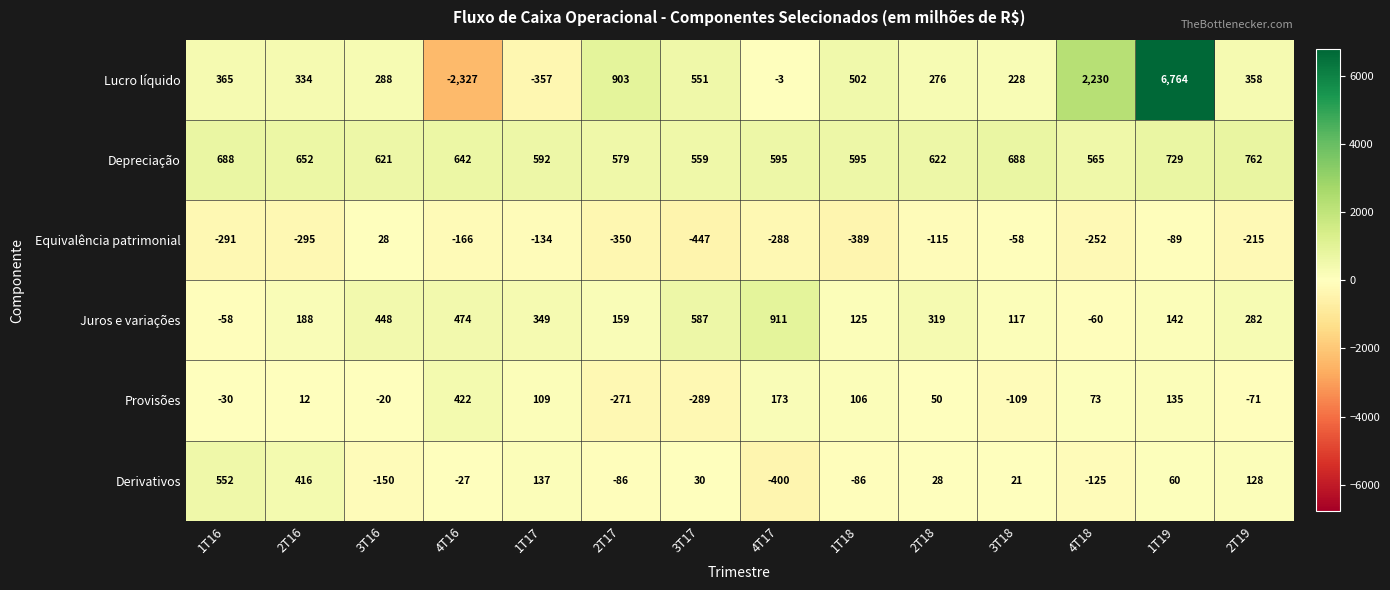

Where is Juros e variações nearest to the value 425?

3T16